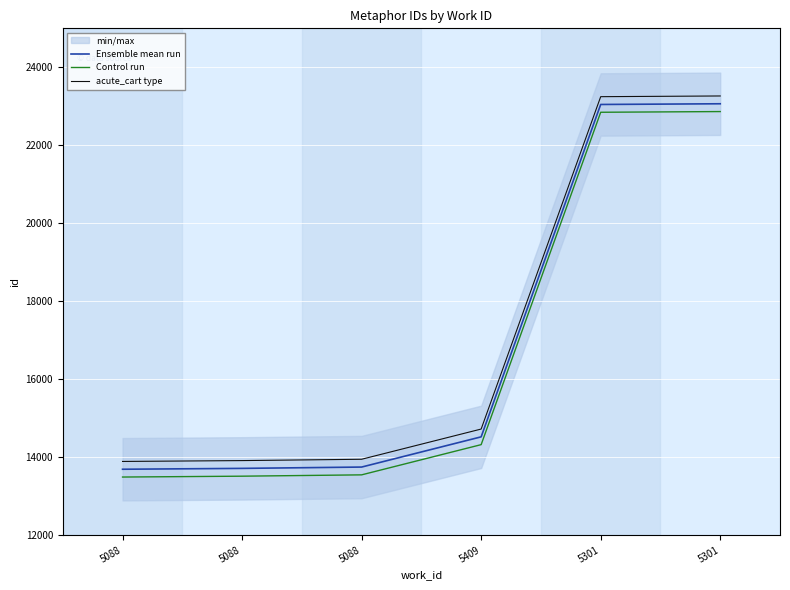

What is the average value of the Ensemble mean run series?

16964